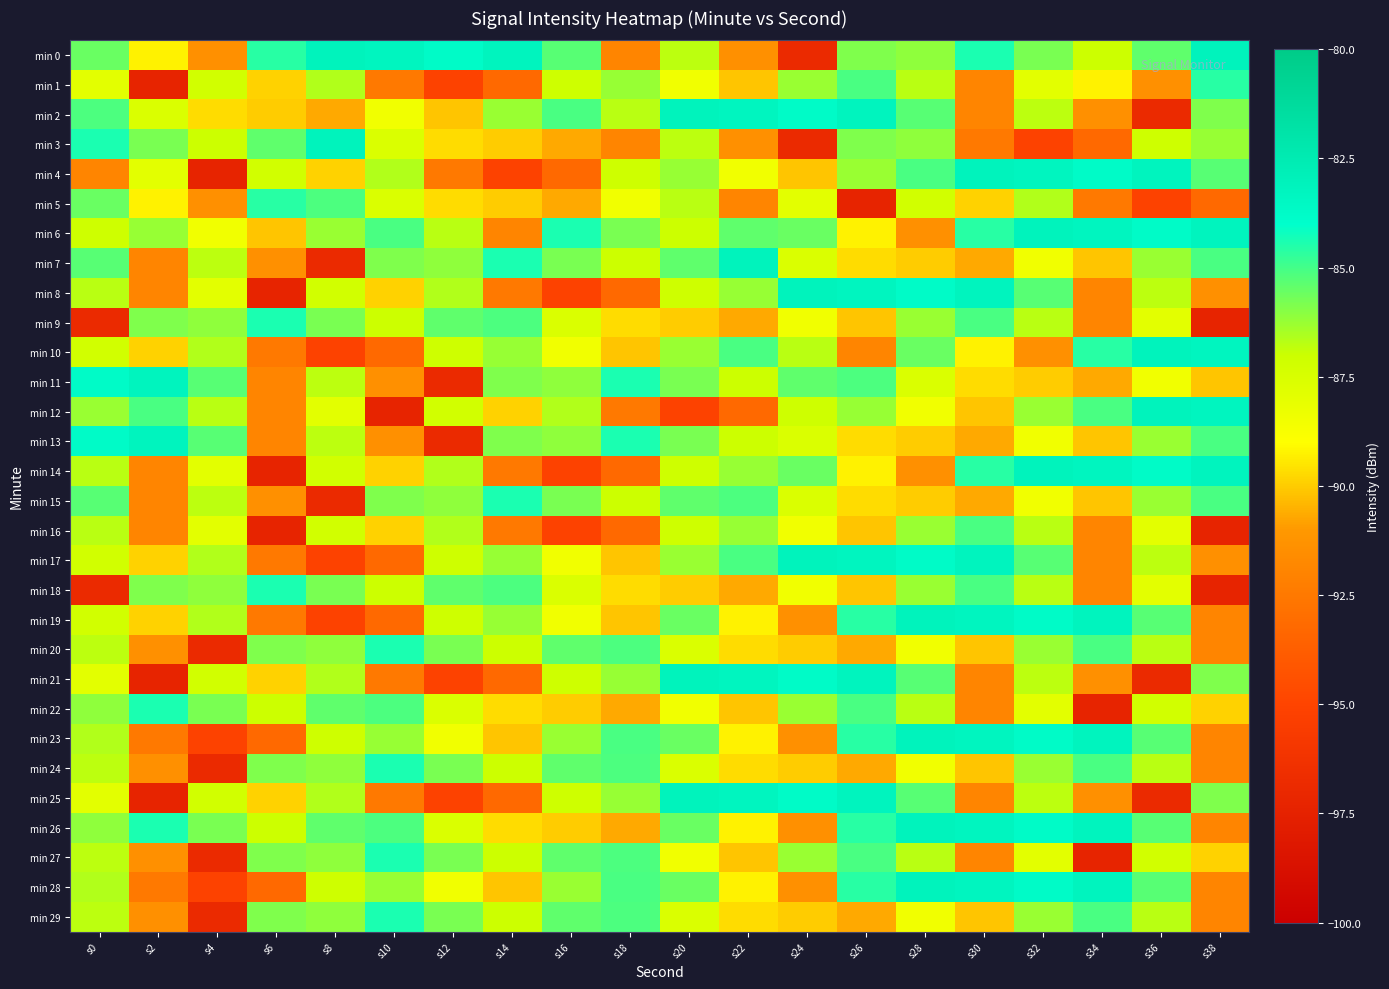

List the series in order of their peak value, highest first.

min 0, min 2, min 3, min 4, min 6, min 7, min 8, min 10, min 12, min 14, min 17, min 19, min 21, min 23, min 25, min 26, min 28, min 11, min 13, min 9, min 15, min 18, min 20, min 22, min 24, min 27, min 29, min 1, min 5, min 16